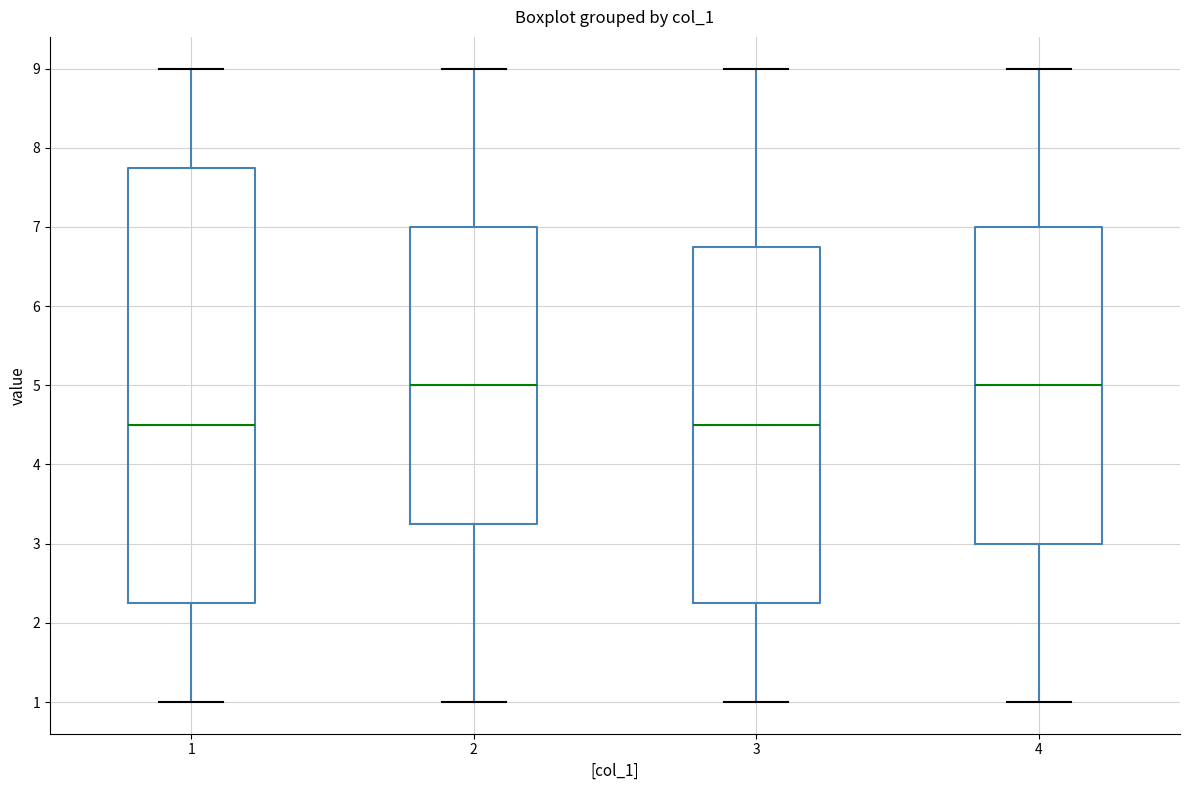

Reading left to right, transcribe this box plot: for each box, give where its median line is, the range the box spans, and where its two whiskers end, as read against the y-axis. The values are not printed on the chart, so give them approximately, as read against the axis.

1: median 4.5, box 2.3 to 7.8, whiskers 1.0 to 9.0
2: median 5.0, box 3.3 to 7.0, whiskers 1.0 to 9.0
3: median 4.5, box 2.3 to 6.8, whiskers 1.0 to 9.0
4: median 5.0, box 3.0 to 7.0, whiskers 1.0 to 9.0